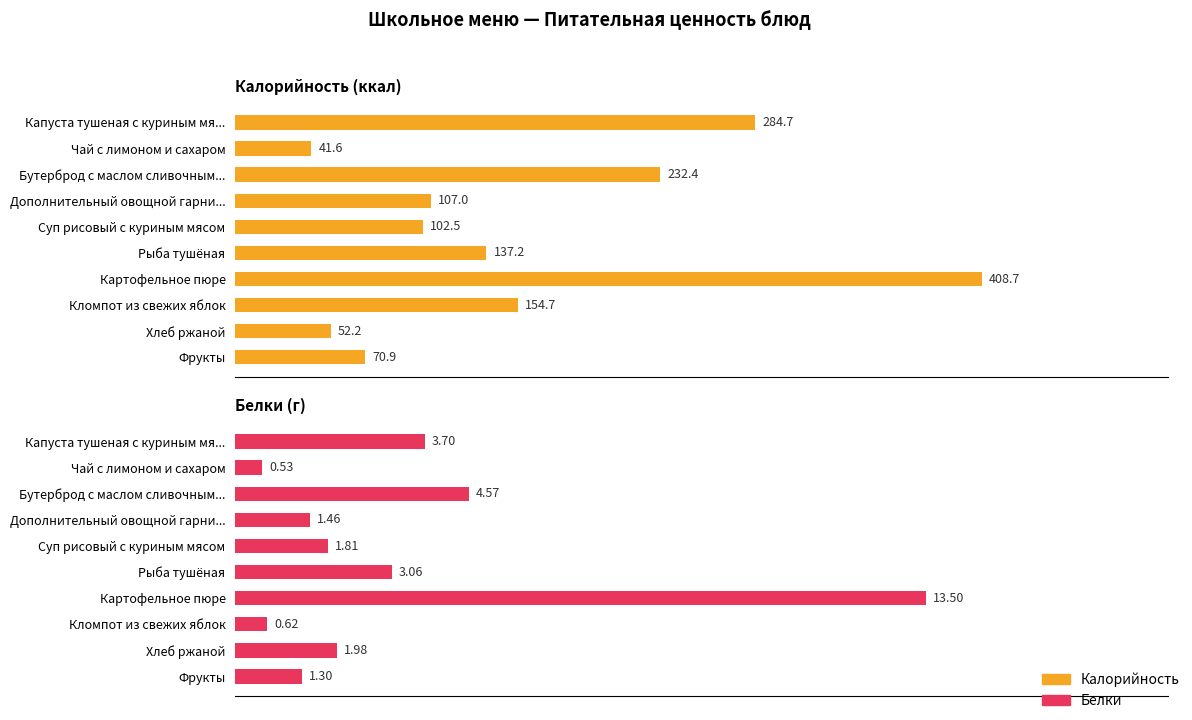

What is the total value across all series at Кломпот из свежих яблок?

155.3